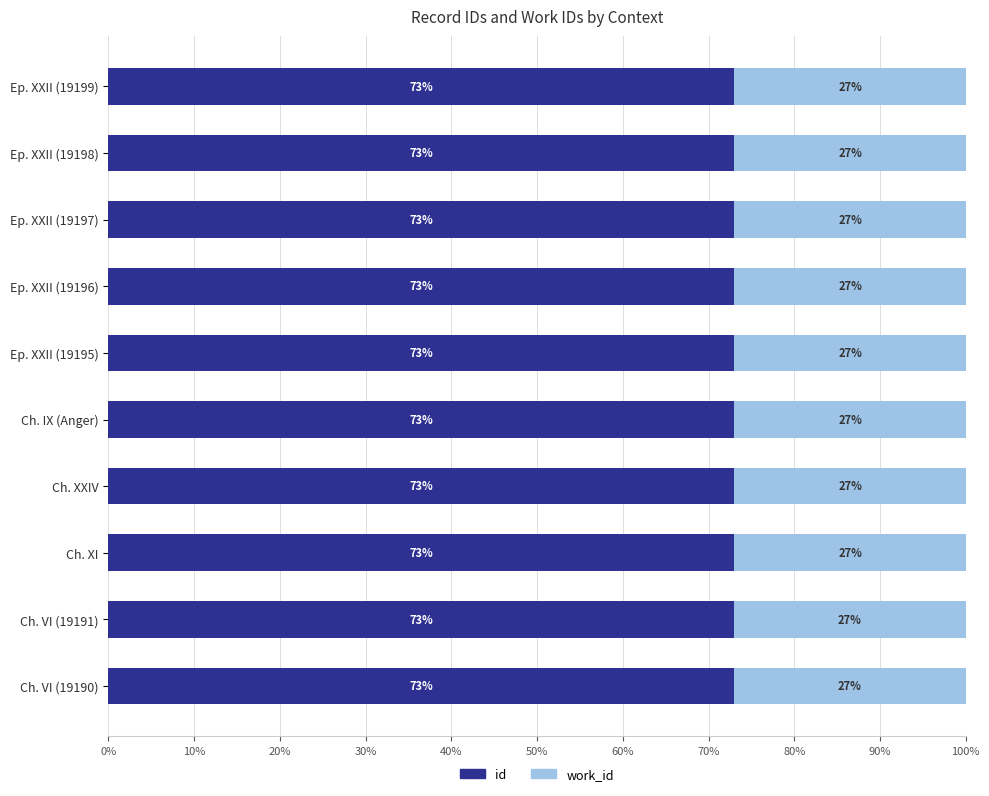

Read the id value at Ch. XI.

73.0